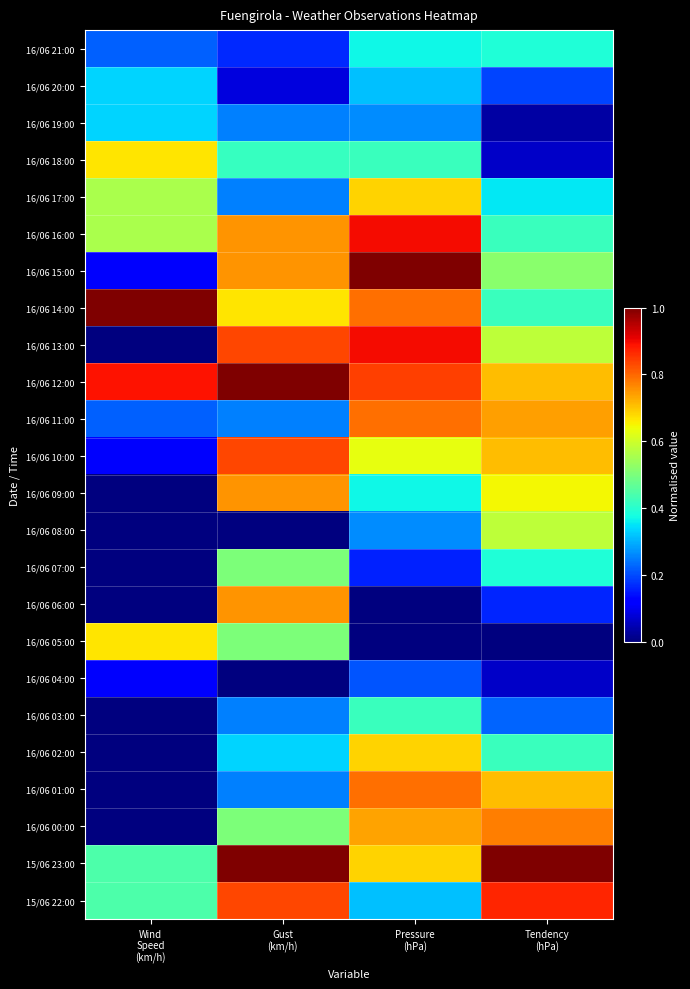

Reading left to right, extract all data points from this chart.

16/06 21:00: Wind
Speed
(km/h)=0.2	Gust
(km/h)=0.2	Pressure
(hPa)=0.4	Tendency
(hPa)=0.4
16/06 20:00: Wind
Speed
(km/h)=0.3	Gust
(km/h)=0.1	Pressure
(hPa)=0.3	Tendency
(hPa)=0.2
16/06 19:00: Wind
Speed
(km/h)=0.3	Gust
(km/h)=0.2	Pressure
(hPa)=0.3	Tendency
(hPa)=0.0
16/06 18:00: Wind
Speed
(km/h)=0.7	Gust
(km/h)=0.4	Pressure
(hPa)=0.4	Tendency
(hPa)=0.1
16/06 17:00: Wind
Speed
(km/h)=0.6	Gust
(km/h)=0.2	Pressure
(hPa)=0.7	Tendency
(hPa)=0.4
16/06 16:00: Wind
Speed
(km/h)=0.6	Gust
(km/h)=0.8	Pressure
(hPa)=0.9	Tendency
(hPa)=0.4
16/06 15:00: Wind
Speed
(km/h)=0.1	Gust
(km/h)=0.8	Pressure
(hPa)=1.0	Tendency
(hPa)=0.5
16/06 14:00: Wind
Speed
(km/h)=1.0	Gust
(km/h)=0.7	Pressure
(hPa)=0.8	Tendency
(hPa)=0.4
16/06 13:00: Wind
Speed
(km/h)=0.0	Gust
(km/h)=0.8	Pressure
(hPa)=0.9	Tendency
(hPa)=0.6
16/06 12:00: Wind
Speed
(km/h)=0.9	Gust
(km/h)=1.0	Pressure
(hPa)=0.8	Tendency
(hPa)=0.7
16/06 11:00: Wind
Speed
(km/h)=0.2	Gust
(km/h)=0.2	Pressure
(hPa)=0.8	Tendency
(hPa)=0.7
16/06 10:00: Wind
Speed
(km/h)=0.1	Gust
(km/h)=0.8	Pressure
(hPa)=0.6	Tendency
(hPa)=0.7
16/06 09:00: Wind
Speed
(km/h)=0.0	Gust
(km/h)=0.8	Pressure
(hPa)=0.4	Tendency
(hPa)=0.6
16/06 08:00: Wind
Speed
(km/h)=0.0	Gust
(km/h)=0.0	Pressure
(hPa)=0.3	Tendency
(hPa)=0.6
16/06 07:00: Wind
Speed
(km/h)=0.0	Gust
(km/h)=0.5	Pressure
(hPa)=0.2	Tendency
(hPa)=0.4
16/06 06:00: Wind
Speed
(km/h)=0.0	Gust
(km/h)=0.8	Pressure
(hPa)=0.0	Tendency
(hPa)=0.2
16/06 05:00: Wind
Speed
(km/h)=0.7	Gust
(km/h)=0.5	Pressure
(hPa)=0.0	Tendency
(hPa)=0.0
16/06 04:00: Wind
Speed
(km/h)=0.1	Gust
(km/h)=0.0	Pressure
(hPa)=0.2	Tendency
(hPa)=0.1
16/06 03:00: Wind
Speed
(km/h)=0.0	Gust
(km/h)=0.2	Pressure
(hPa)=0.4	Tendency
(hPa)=0.2
16/06 02:00: Wind
Speed
(km/h)=0.0	Gust
(km/h)=0.3	Pressure
(hPa)=0.7	Tendency
(hPa)=0.4
16/06 01:00: Wind
Speed
(km/h)=0.0	Gust
(km/h)=0.2	Pressure
(hPa)=0.8	Tendency
(hPa)=0.7
16/06 00:00: Wind
Speed
(km/h)=0.0	Gust
(km/h)=0.5	Pressure
(hPa)=0.7	Tendency
(hPa)=0.8
15/06 23:00: Wind
Speed
(km/h)=0.4	Gust
(km/h)=1.0	Pressure
(hPa)=0.7	Tendency
(hPa)=1.0
15/06 22:00: Wind
Speed
(km/h)=0.4	Gust
(km/h)=0.8	Pressure
(hPa)=0.3	Tendency
(hPa)=0.9